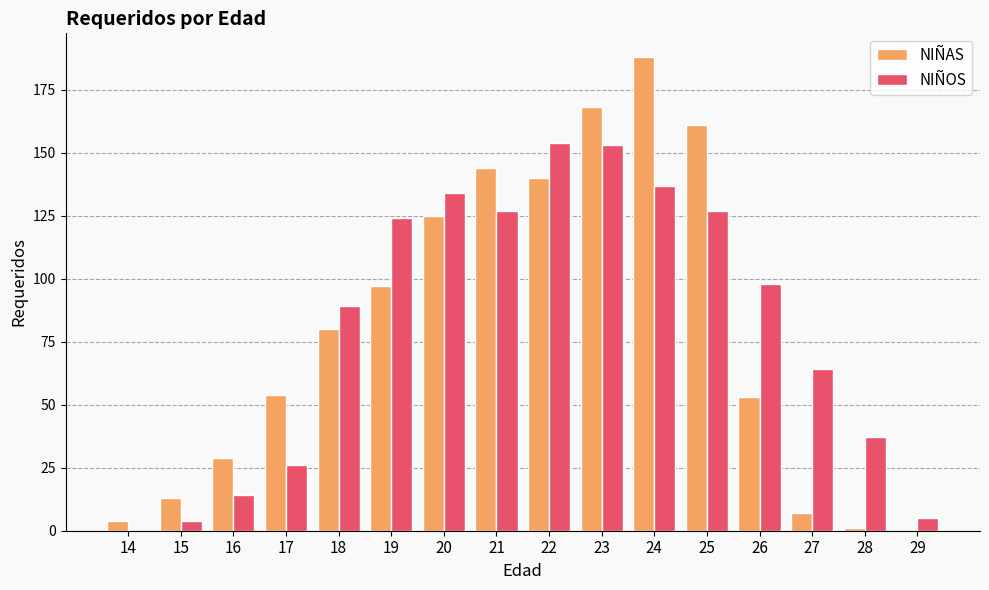

Is it true that NIÑOS equals 7 at 16?

False